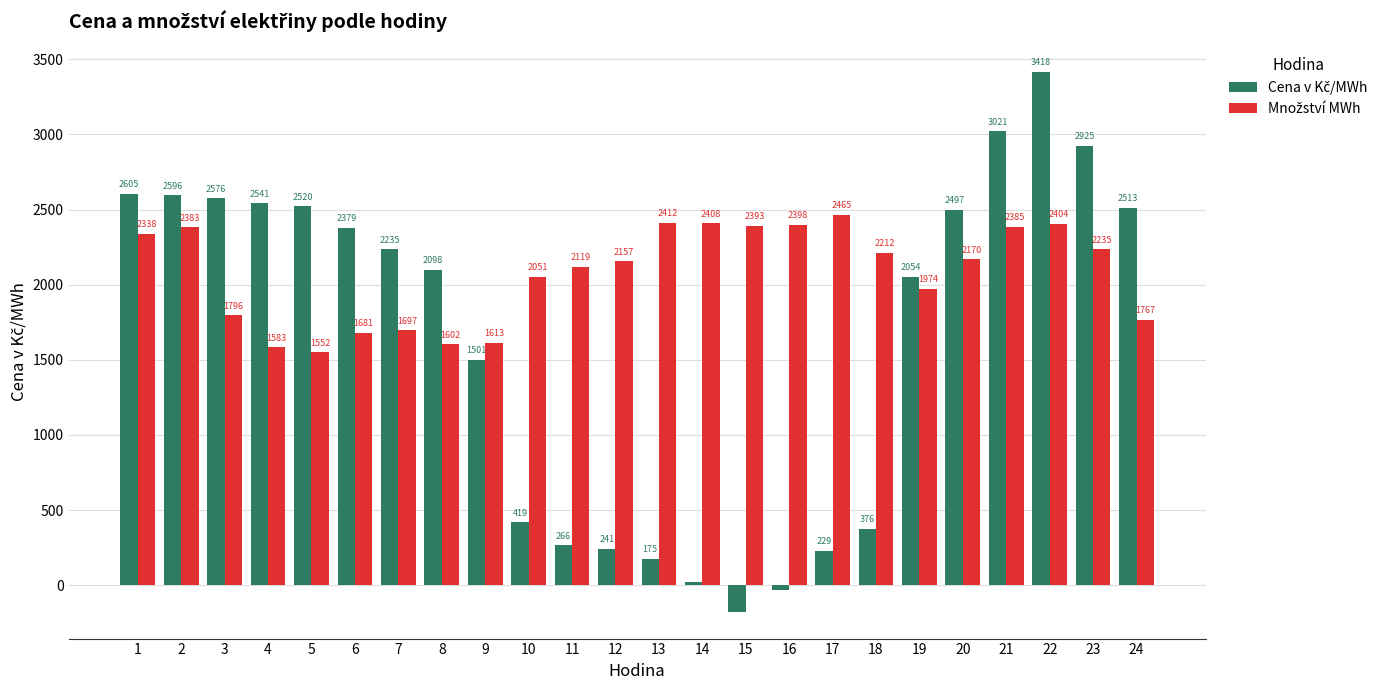

At which category is the sum across all series the highest?

22